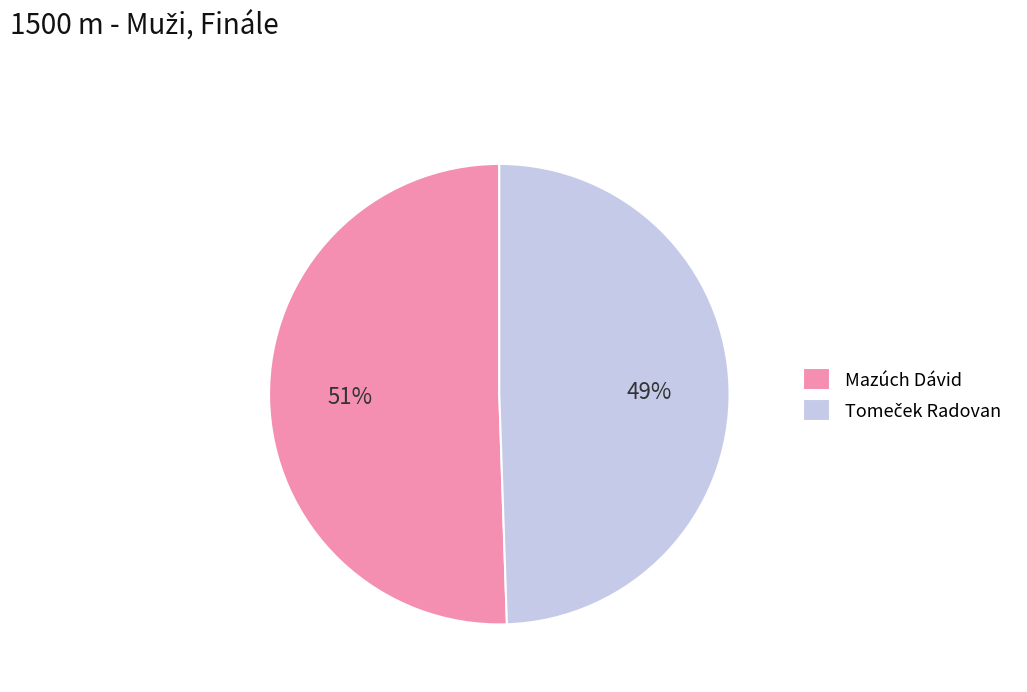

Which category has the biggest portion of the pie?

Mazúch Dávid